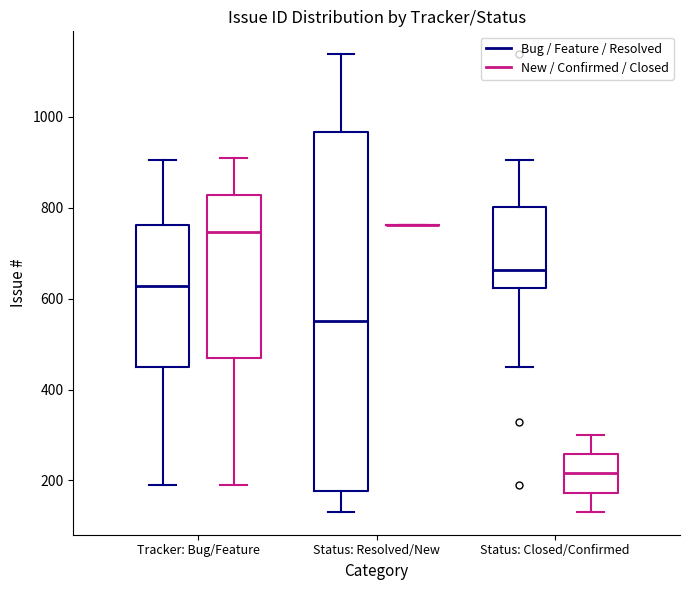

Where does the lower whisker of the box for Status: Closed/Confirmed (New / Confirmed / Closed) end on the y-axis? The values are not printed on the chart, so give them approximately, as read against the axis.

140